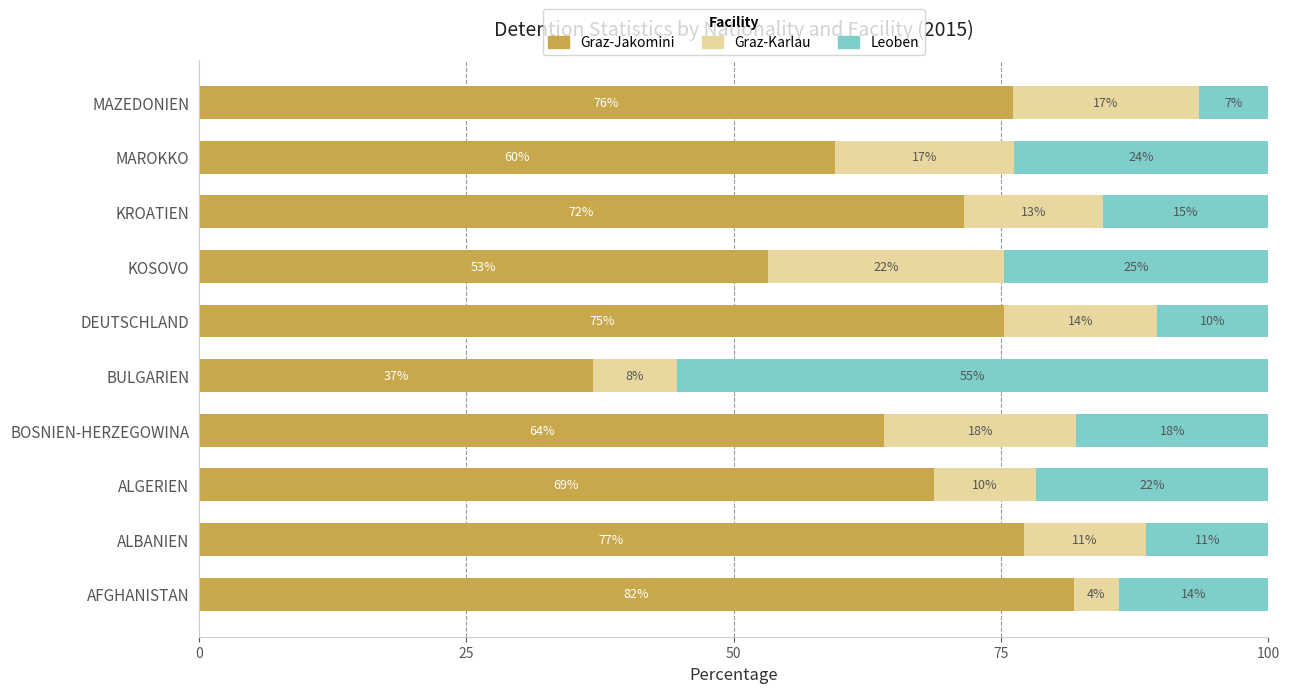

The value of Graz-Jakomini at DEUTSCHLAND is 126.1. True or false?

False